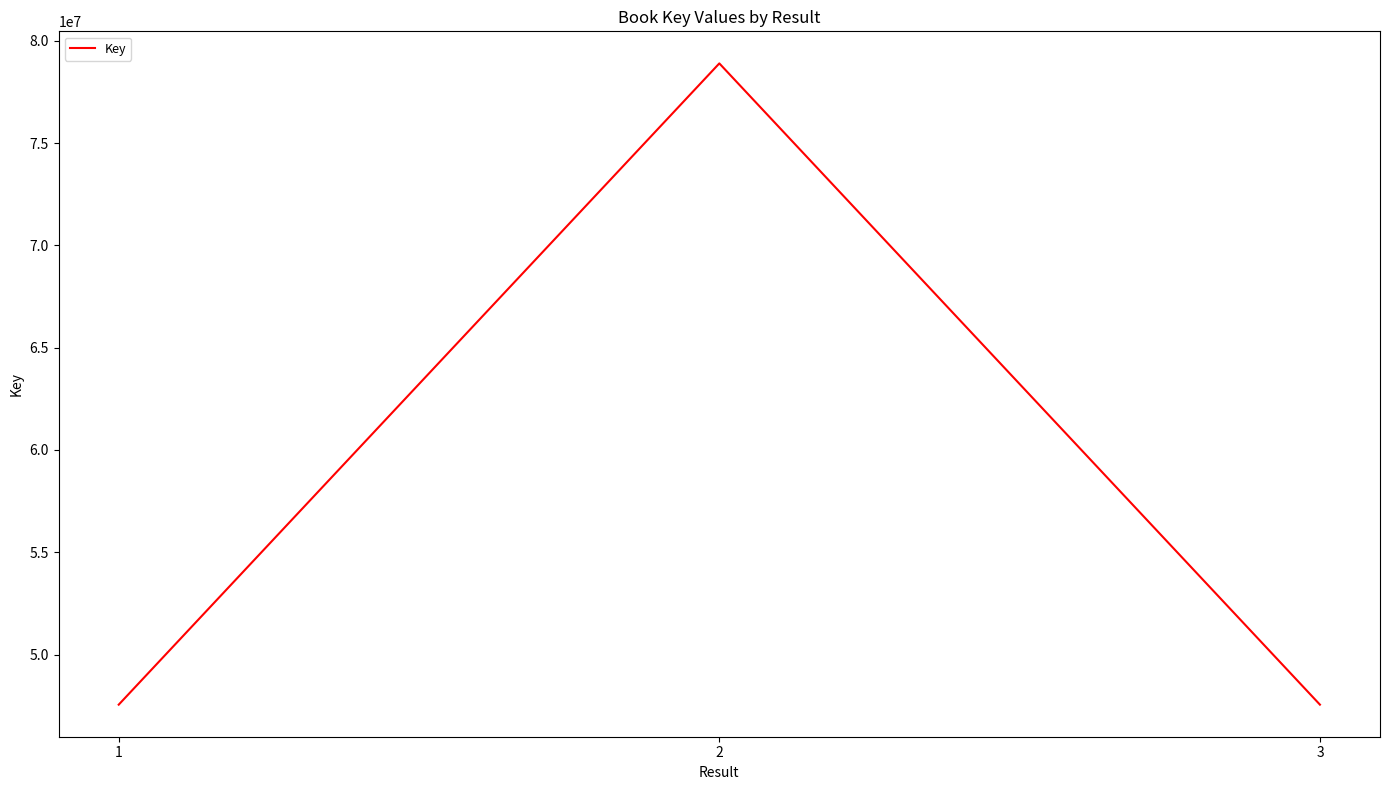

What is the sum of all values?

174000049